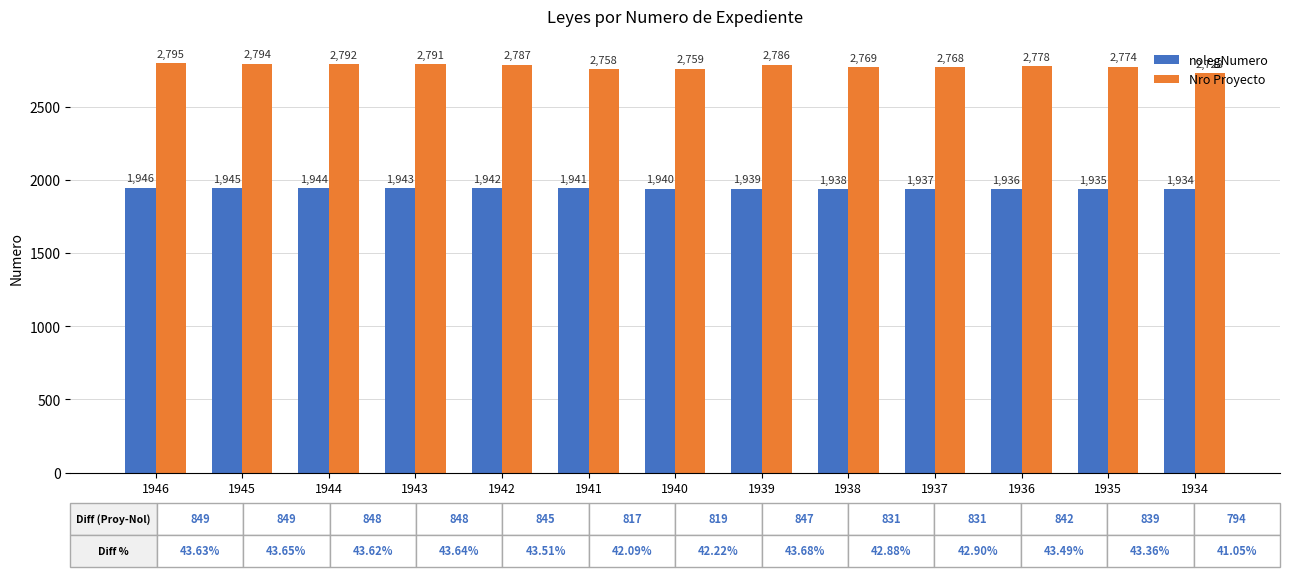

Reading left to right, extract all data points from this chart.

nolegNumero: 1946=1946	1945=1945	1944=1944	1943=1943	1942=1942	1941=1941	1940=1940	1939=1939	1938=1938	1937=1937	1936=1936	1935=1935	1934=1934
Nro Proyecto: 1946=2795	1945=2794	1944=2792	1943=2791	1942=2787	1941=2758	1940=2759	1939=2786	1938=2769	1937=2768	1936=2778	1935=2774	1934=2728